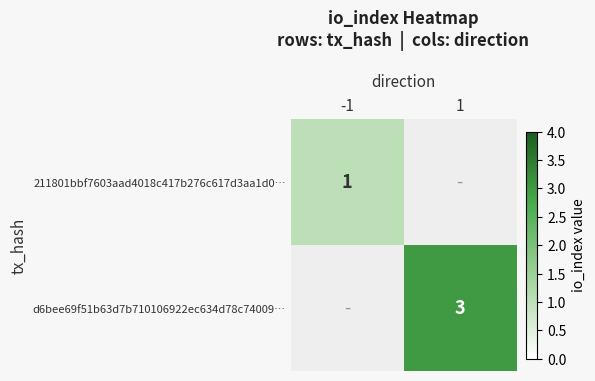

Is the value of d6bee69f51b63d7b710106922ec634d78c74009… at 1 greater than the value of 211801bbf7603aad4018c417b276c617d3aa1d0… at -1?

Yes